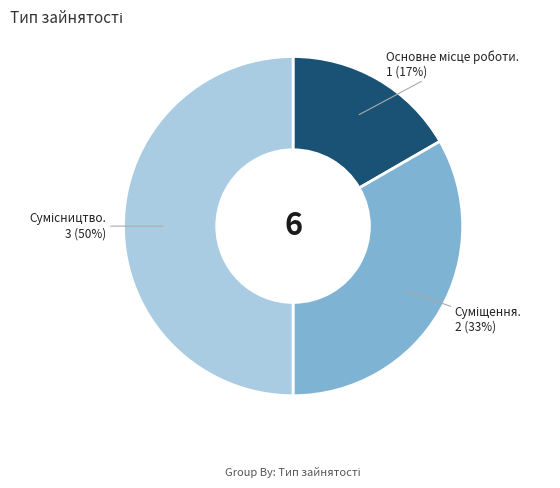

To the nearest percent, what is the average slice percentage?

33%